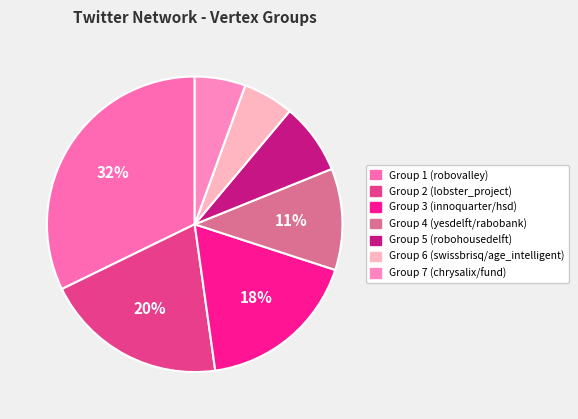

To the nearest percent, what portion does Group 2 represent?

20%